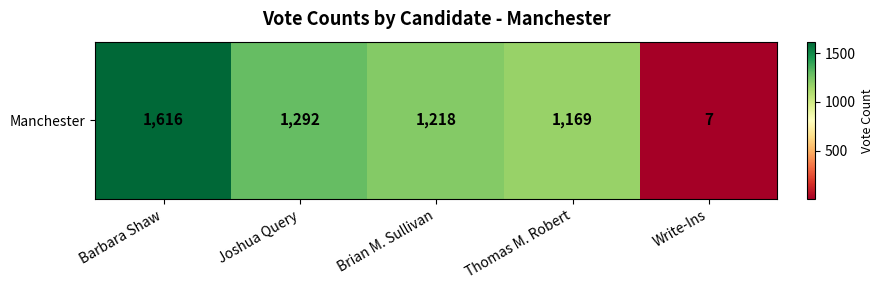

What is the difference between the values at Thomas M. Robert and Barbara Shaw?

447